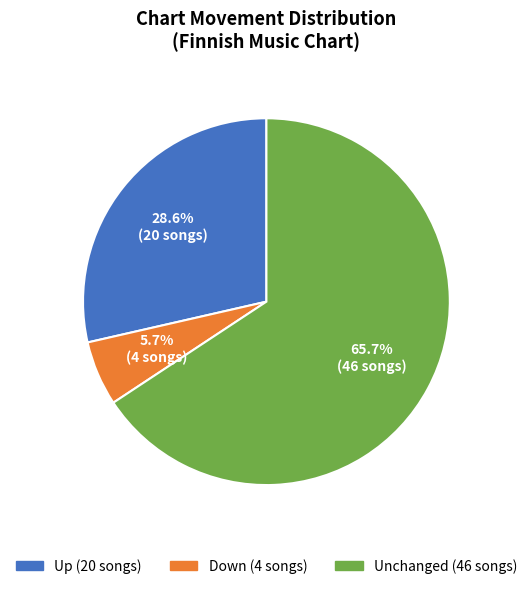

Is there any slice that represents more than half of the pie?

Yes